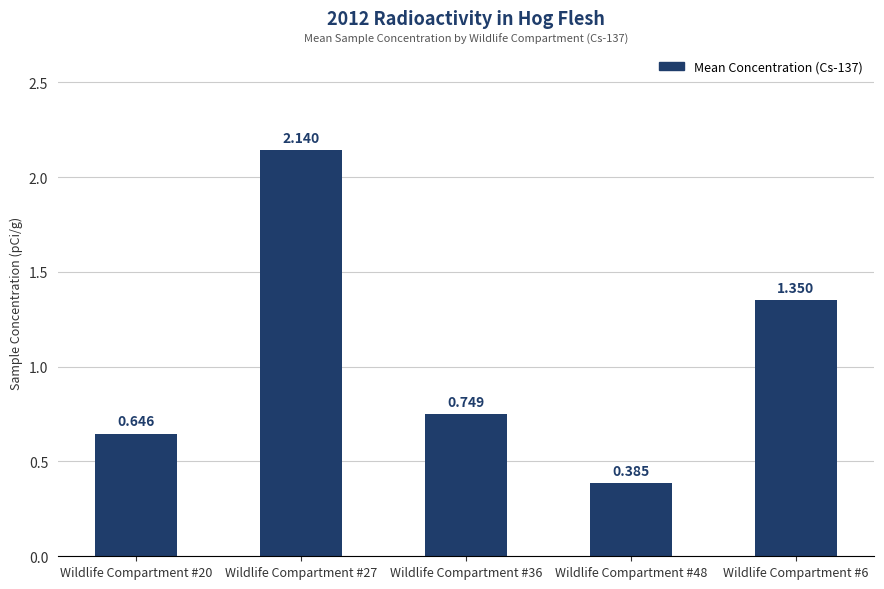

At which category does the chart reach its peak across all series?

Wildlife Compartment #27